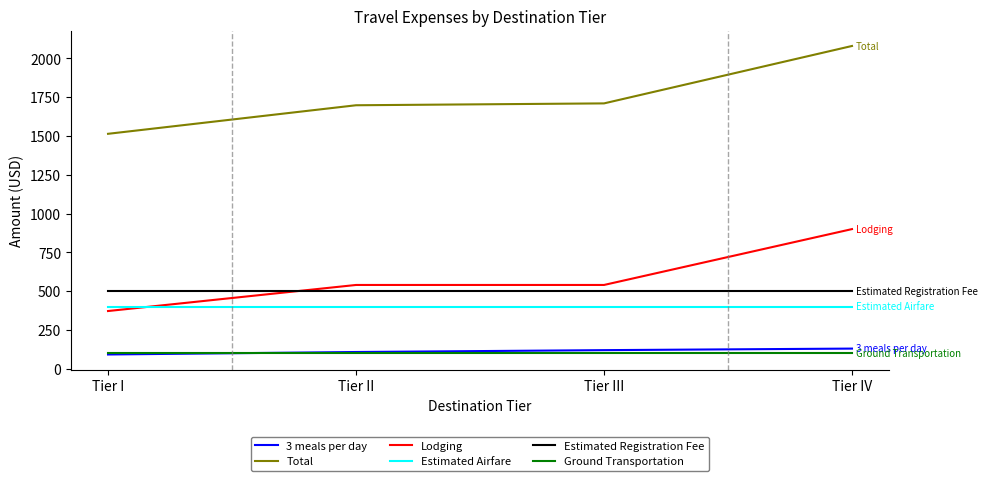

Which label corresponds to the largest value in the chart?

Tier IV